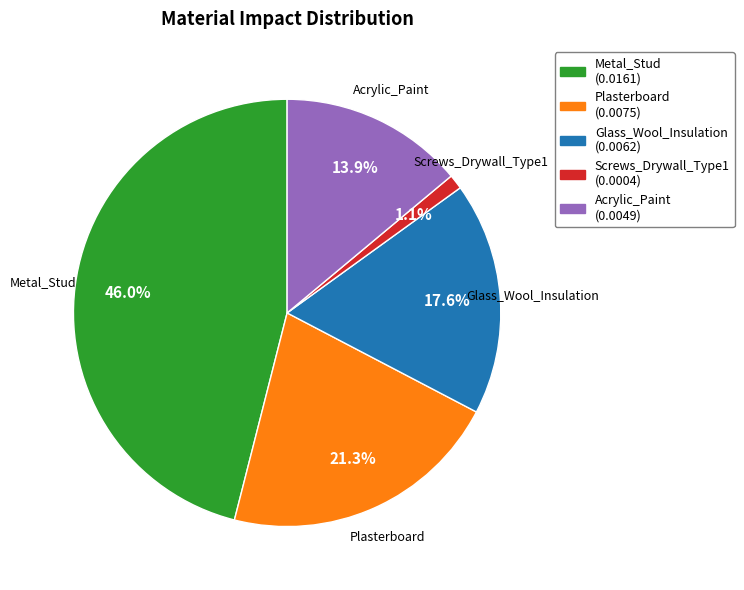

How much of the chart is everything except Acrylic_Paint?

86.1%